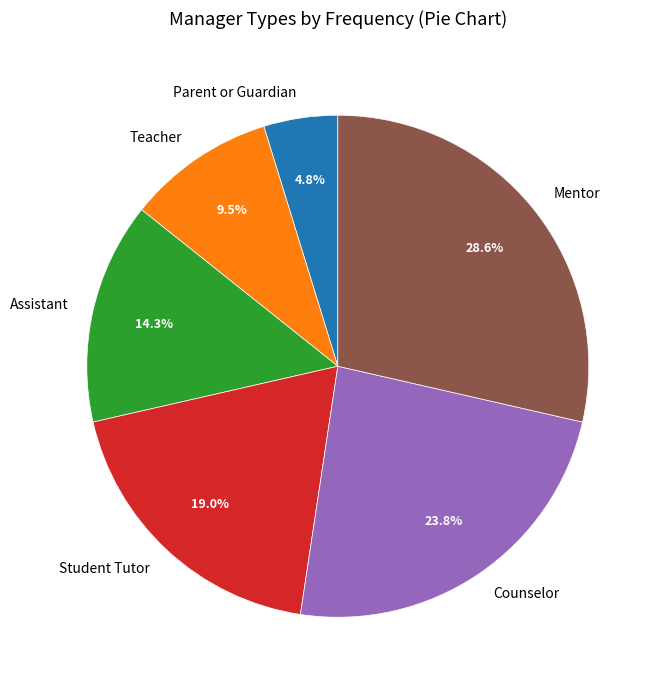

To the nearest percent, what portion does Counselor represent?

24%